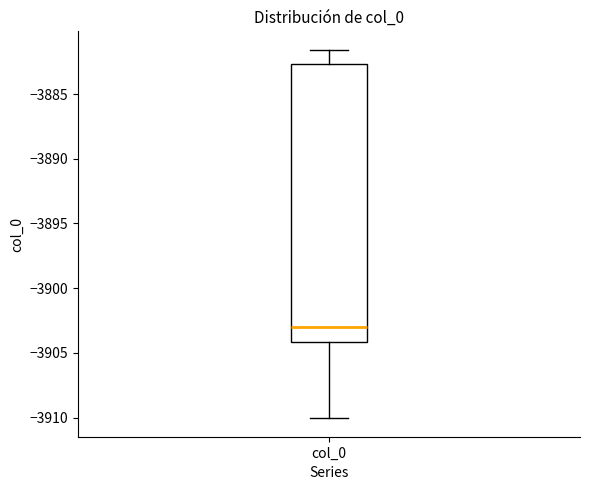

Read this box plot against the y-axis: the position of the median line, the range covered by the box, and the ends of both whiskers. The values are not printed on the chart, so give them approximately, as read against the axis.

median -3903.0, box -3904.0 to -3882.5, whiskers -3910.0 to -3881.5